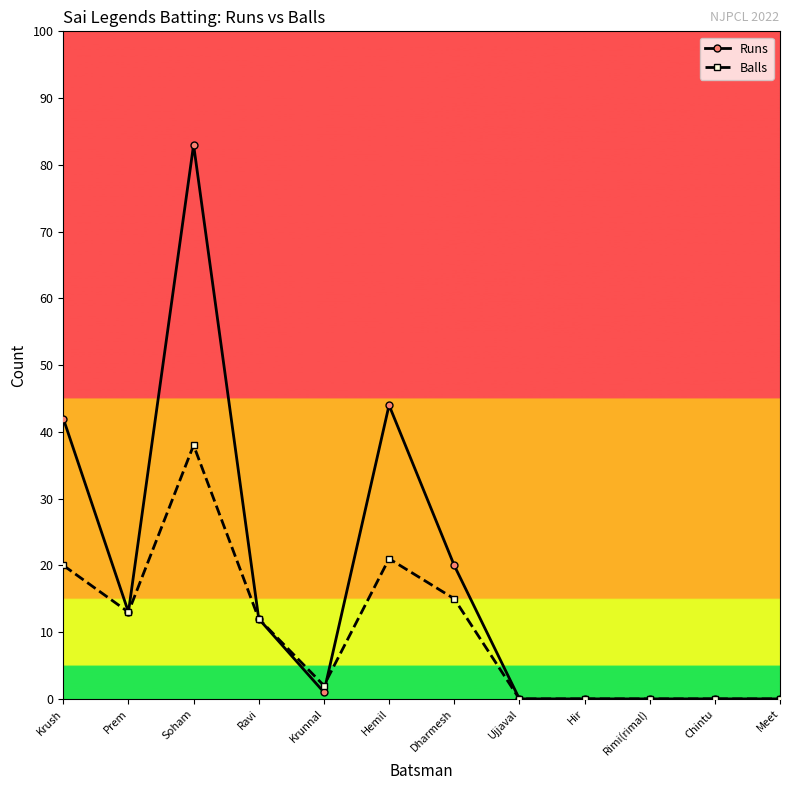

Rank the series by their maximum value, from highest to lowest.

Runs, Balls